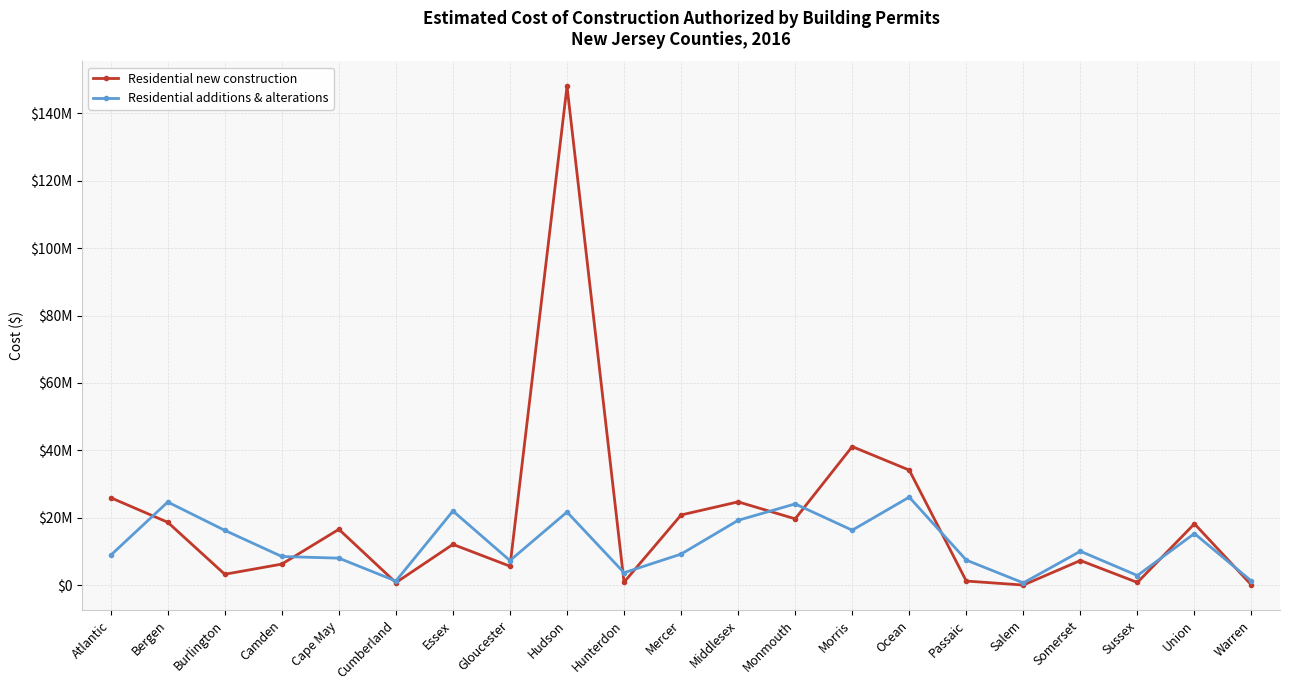

Reading right to left, list all the values displayed in this chart.

Residential new construction: Warren=5400	Union=18197213	Sussex=775350	Somerset=7290655	Salem=0	Passaic=1193745	Ocean=34127424	Morris=41107441	Monmouth=19658150	Middlesex=24701621	Mercer=20809999	Hunterdon=859851	Hudson=148043118	Gloucester=5598692	Essex=12078493	Cumberland=723300	Cape May=16555031	Camden=6225603	Burlington=3204992	Bergen=18638931	Atlantic=25936483
Residential additions & alterations: Warren=1168970	Union=15301634	Sussex=2830636	Somerset=10036577	Salem=644466	Passaic=7410492	Ocean=26103633	Morris=16290801	Monmouth=24093349	Middlesex=19223397	Mercer=9199052	Hunterdon=3659553	Hudson=21680227	Gloucester=7275511	Essex=21986512	Cumberland=1196879	Cape May=7987227	Camden=8483846	Burlington=16243276	Bergen=24651409	Atlantic=8851835